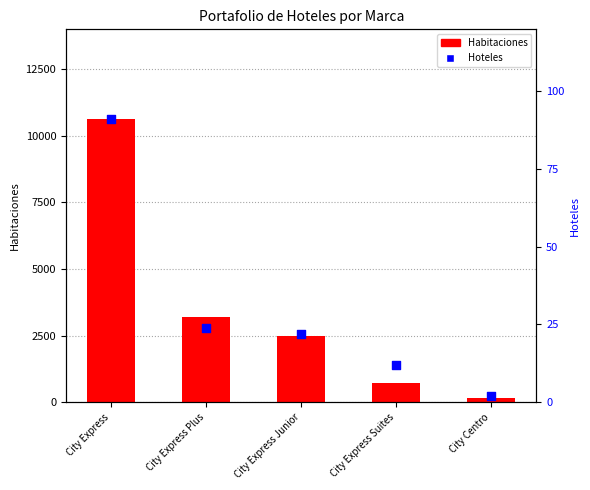

At how many categories does at least one series exceed 3756?

1